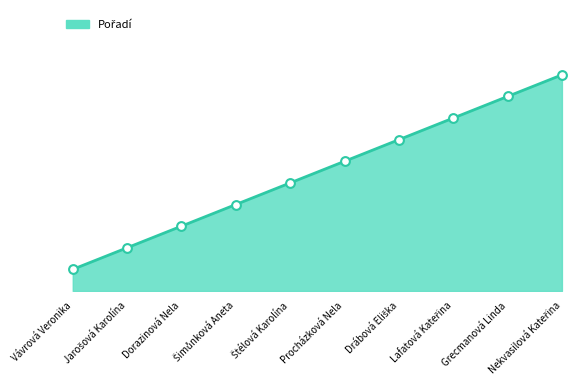

What is the change in value from Dorazinová Nela to Drábová Eliška?

+4